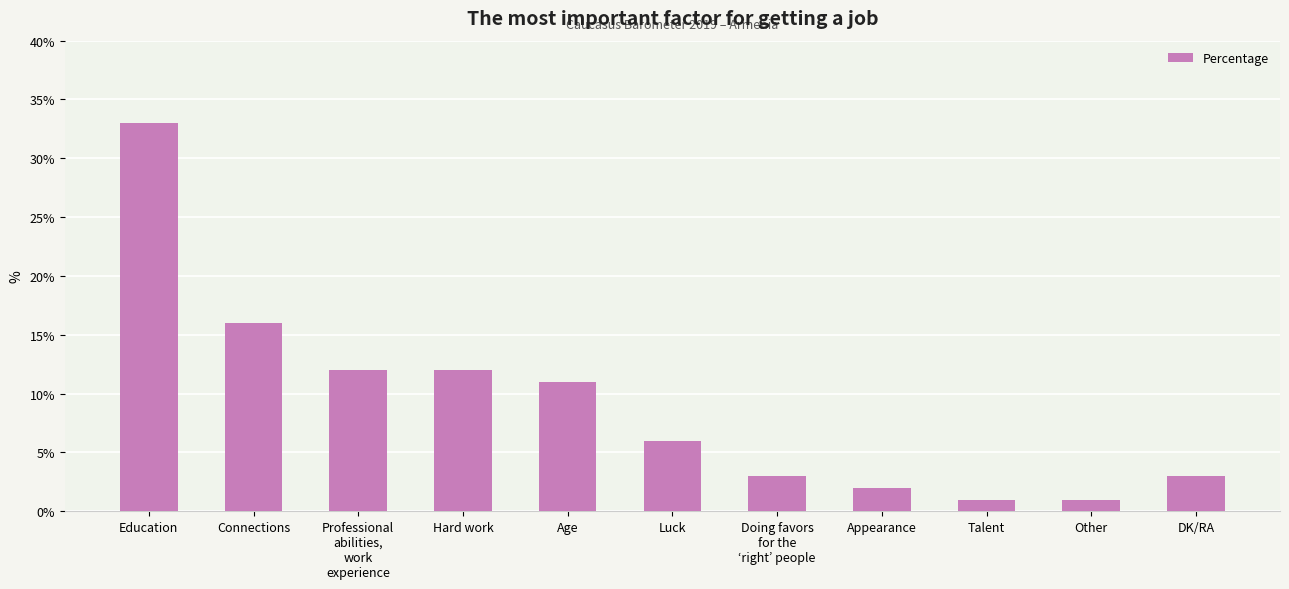

How many bars are there in total?

11